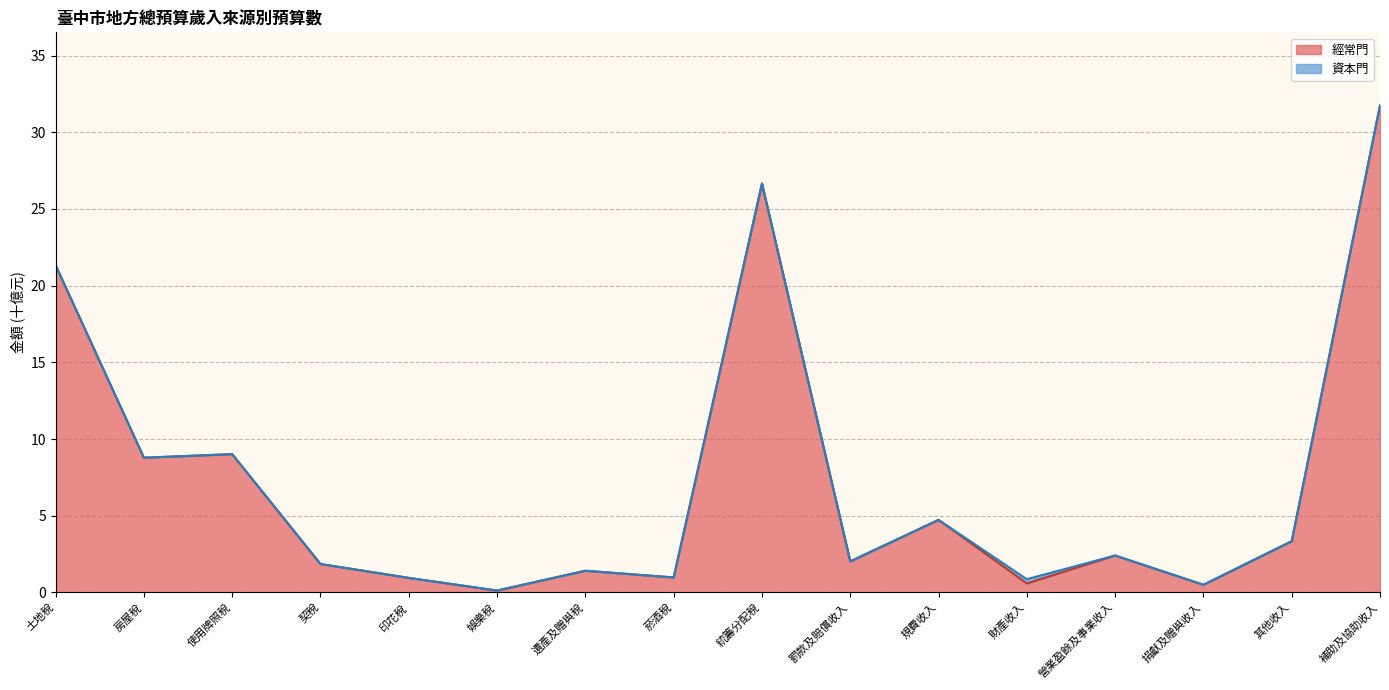

Rank the categories by value from lowest to highest.

娛樂稅, 捐獻及贈與收入, 財產收入, 印花稅, 菸酒稅, 遺產及贈與稅, 契稅, 罰款及賠償收入, 營業盈餘及事業收入, 其他收入, 規費收入, 房屋稅, 使用牌照稅, 土地稅, 統籌分配稅, 補助及協助收入